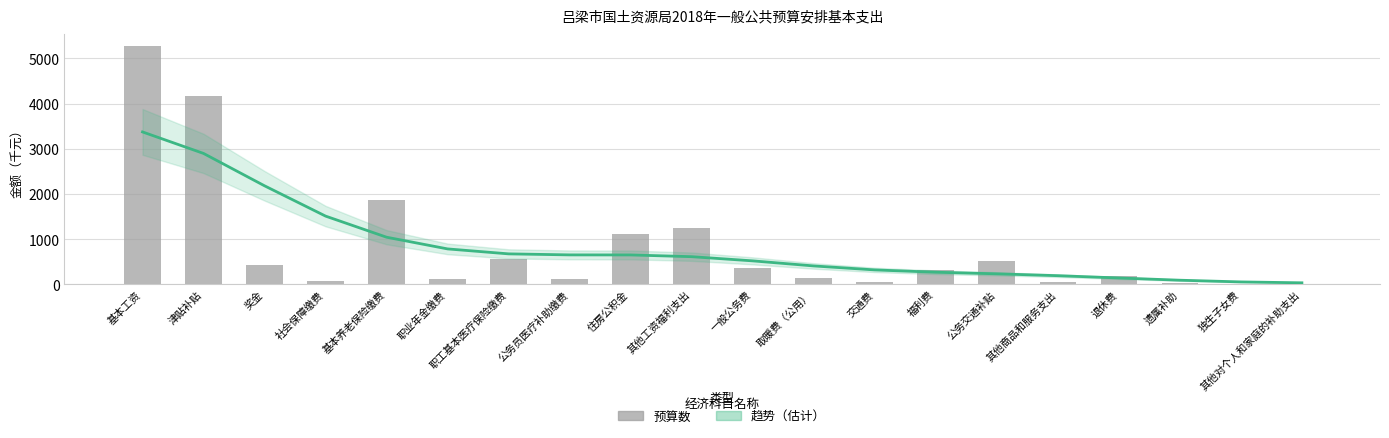

What position from the left is 取暖费（公用）?

12